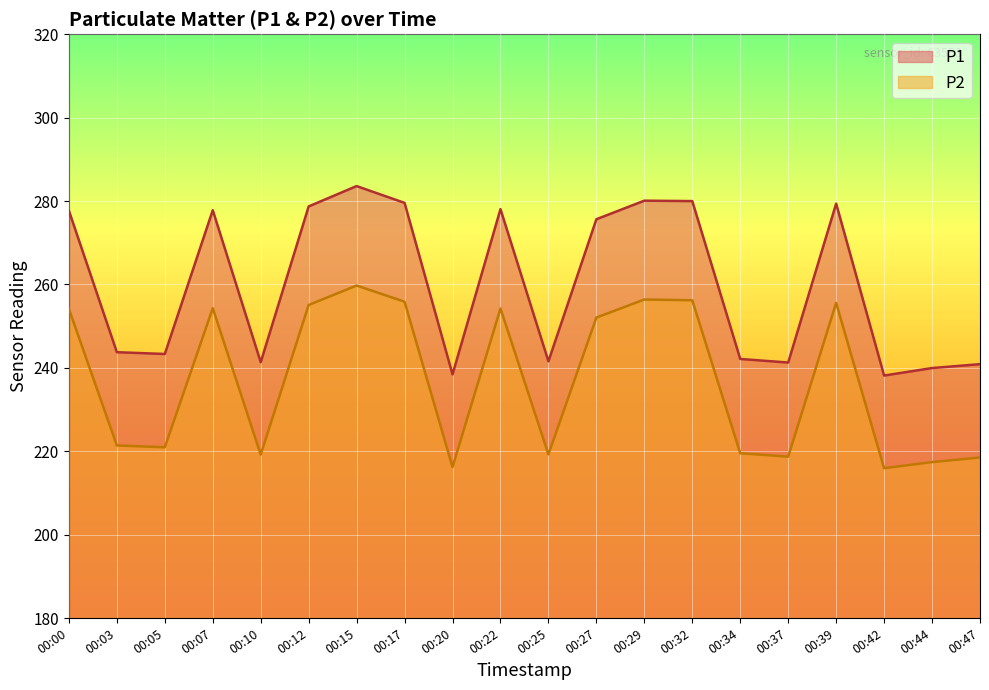

List the labels in order of P1 value, smallest first.

00:42, 00:20, 00:44, 00:47, 00:37, 00:10, 00:25, 00:34, 00:05, 00:03, 00:27, 00:00, 00:07, 00:22, 00:12, 00:39, 00:17, 00:32, 00:29, 00:15